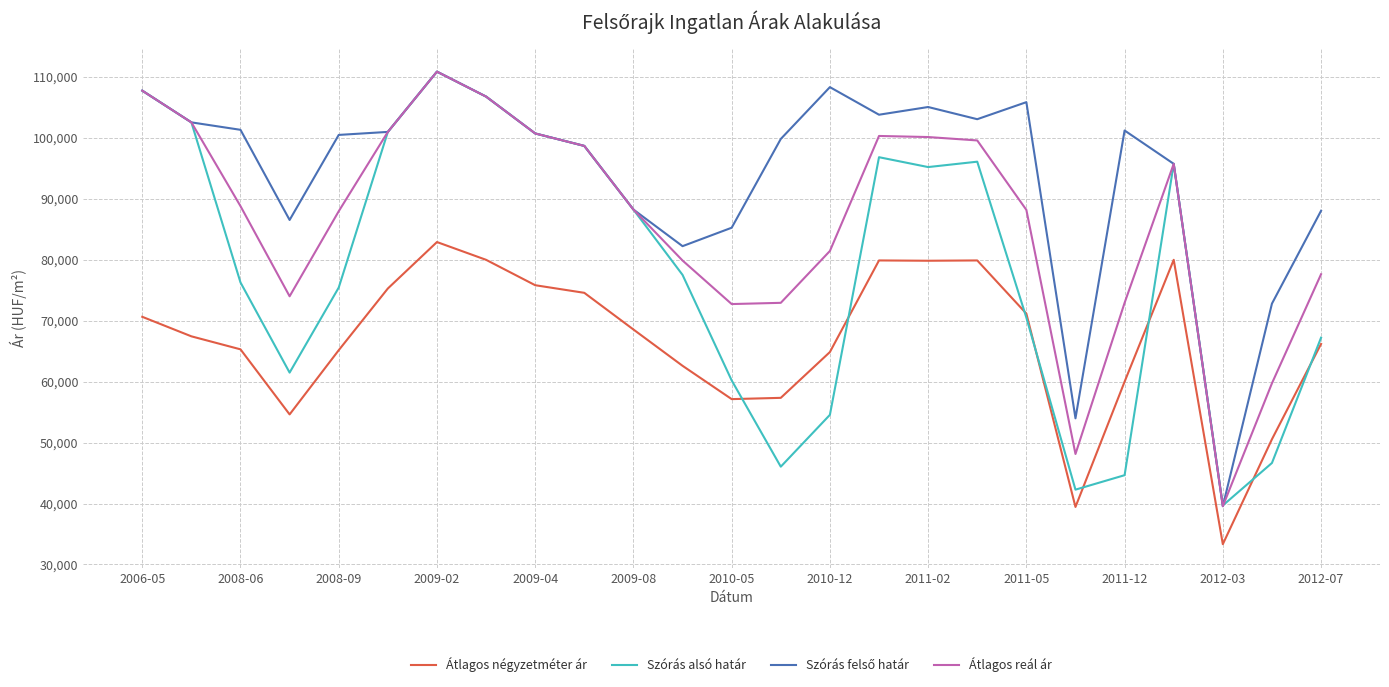

What is the minimum value for Szórás alsó határ?

39693